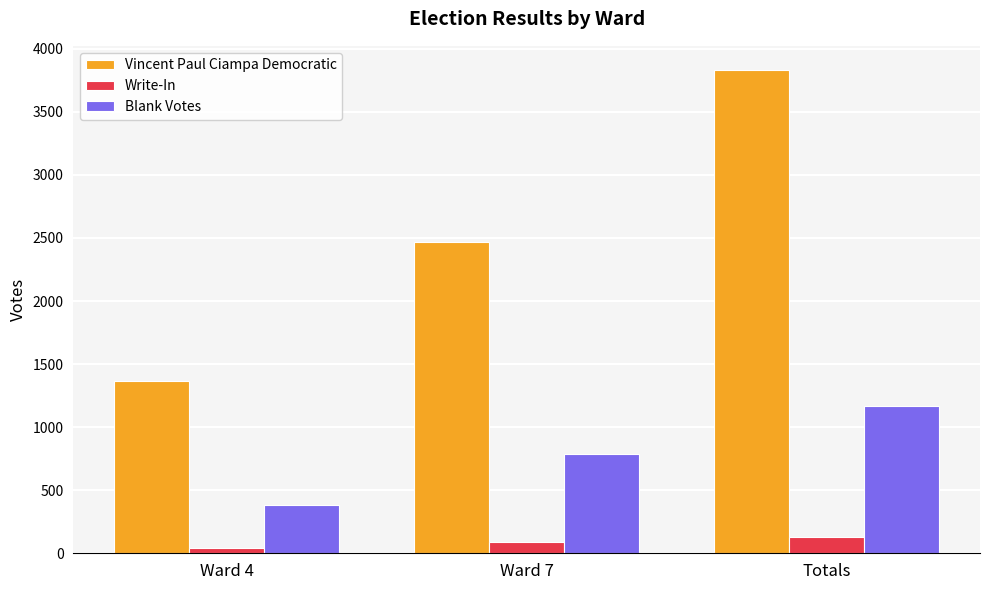

What is the value of the Blank Votes bar at the 3rd from the left?

1167